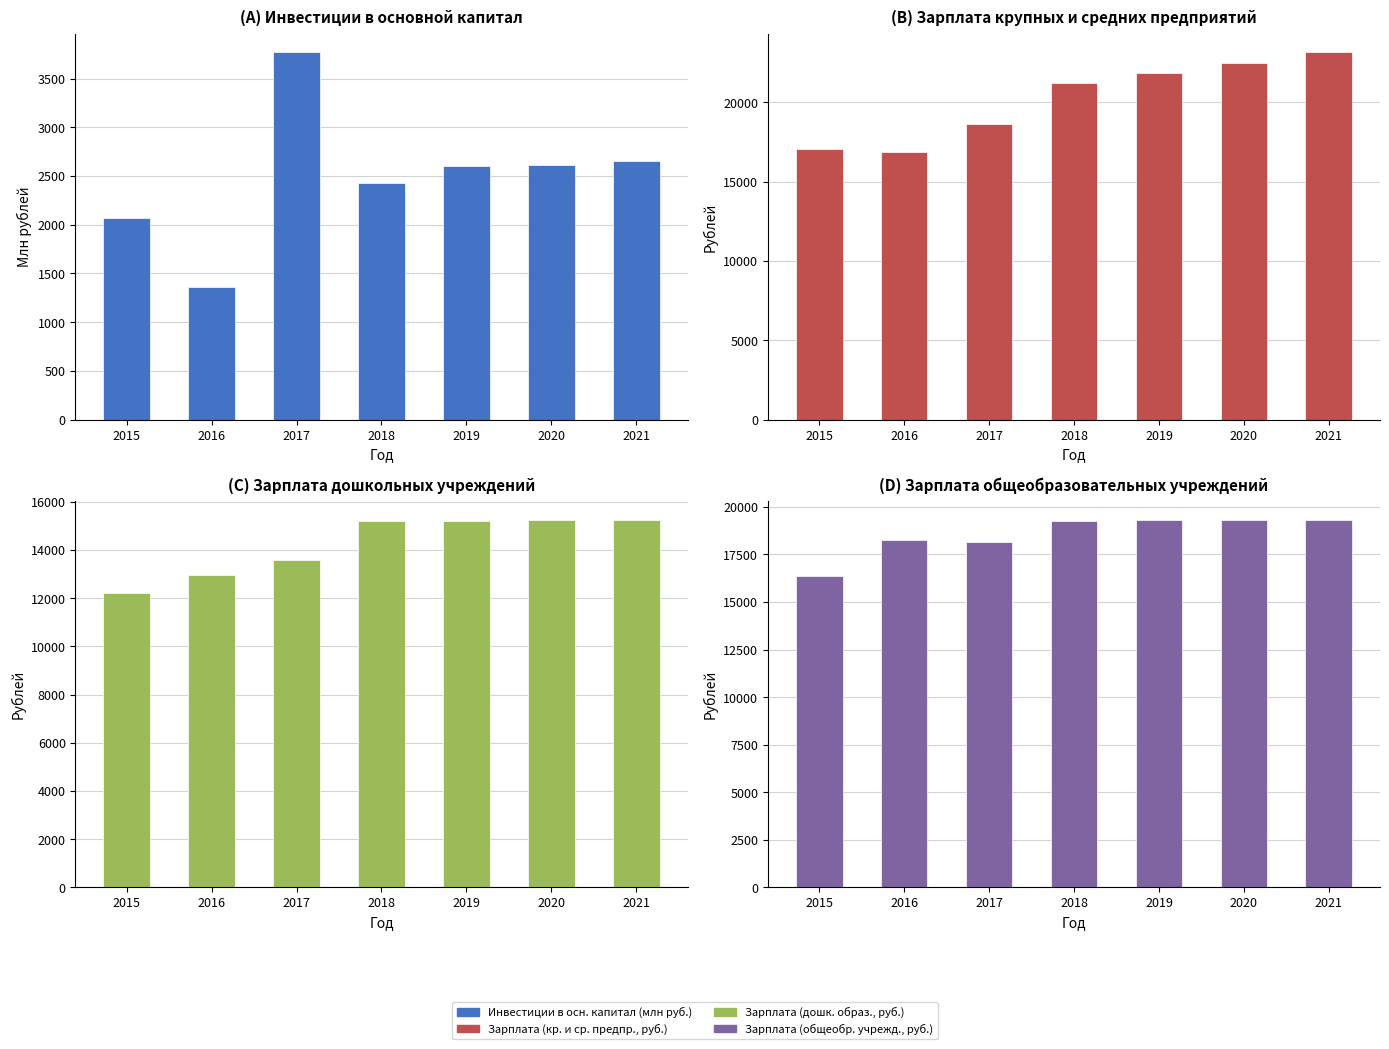

List the labels in order of Инвестиции в осн. капитал (млн руб.) value, smallest first.

2016, 2015, 2018, 2019, 2020, 2021, 2017